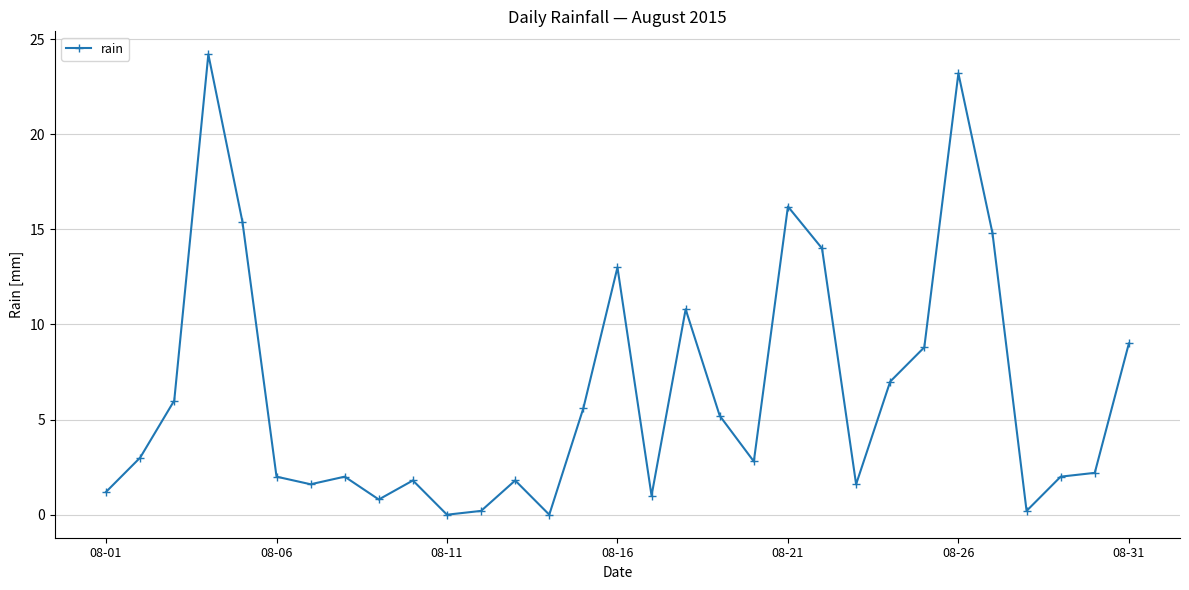

True or false: there are more than 2 points higher than both neighbors.

True